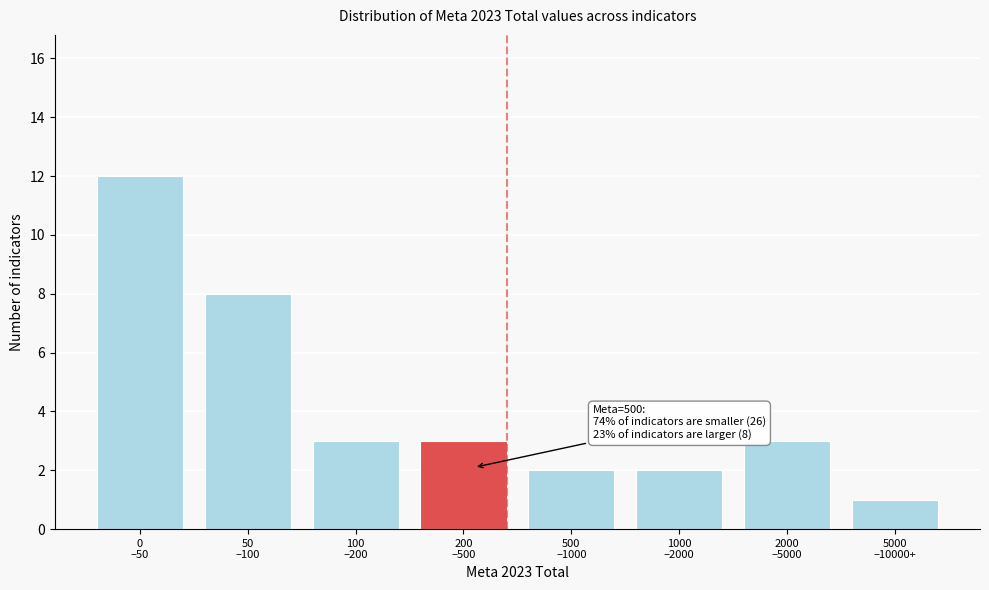

Reading left to right, list all the values displayed in this chart.

12	8	3	3	2	2	3	1